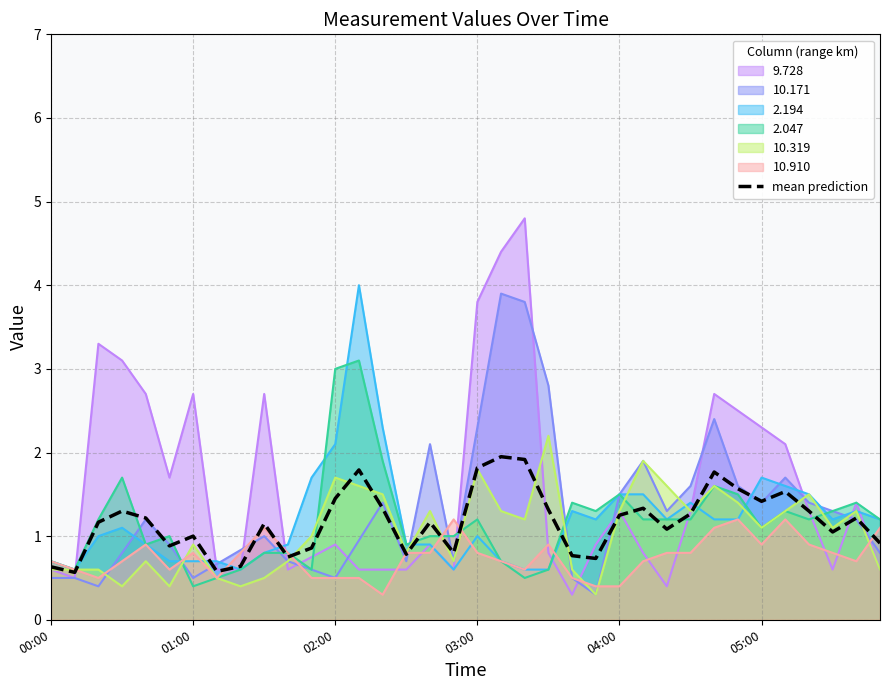

True or false: the data has more than 0 interior local peaks.

True